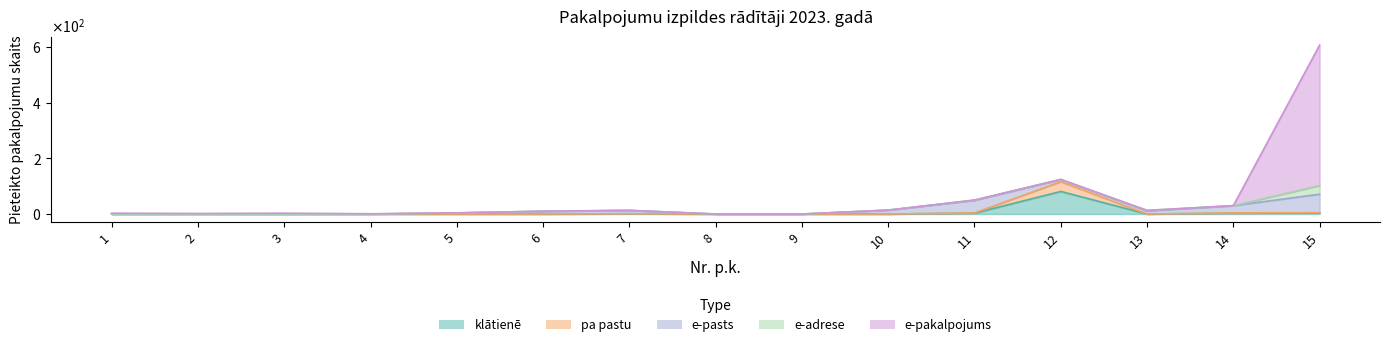

Which has a higher value, 11 or 9?

11